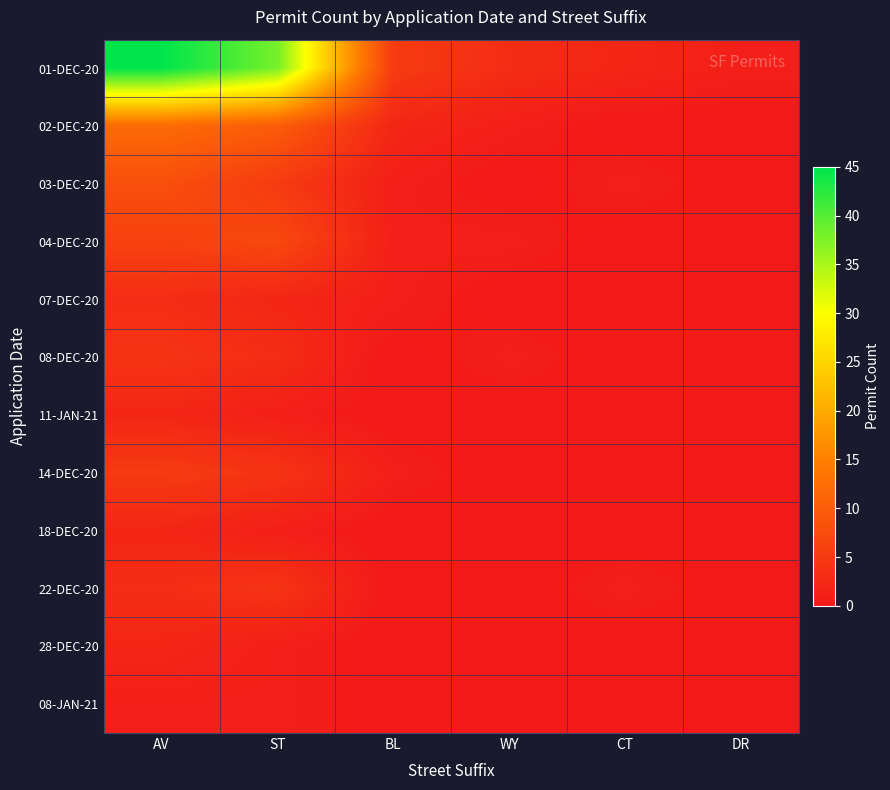

Which series has the largest range (max minus min)?

01-DEC-20